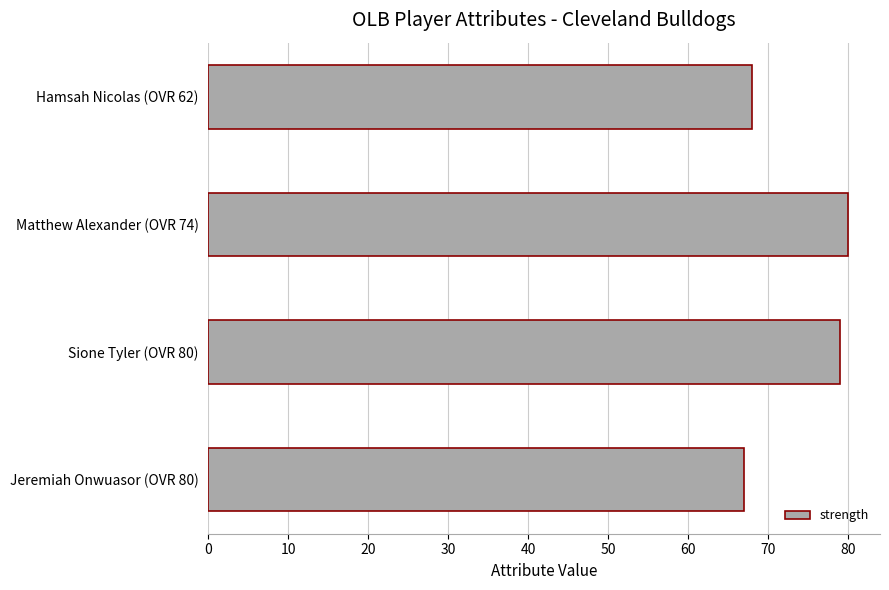

What is the maximum value shown in the chart?

80